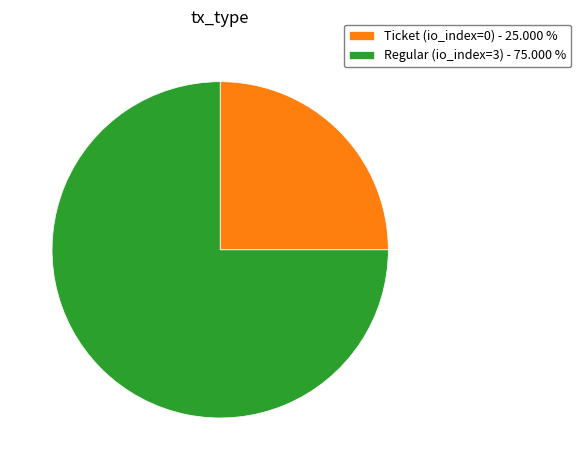

What is the majority slice?

Regular (io_index=3)